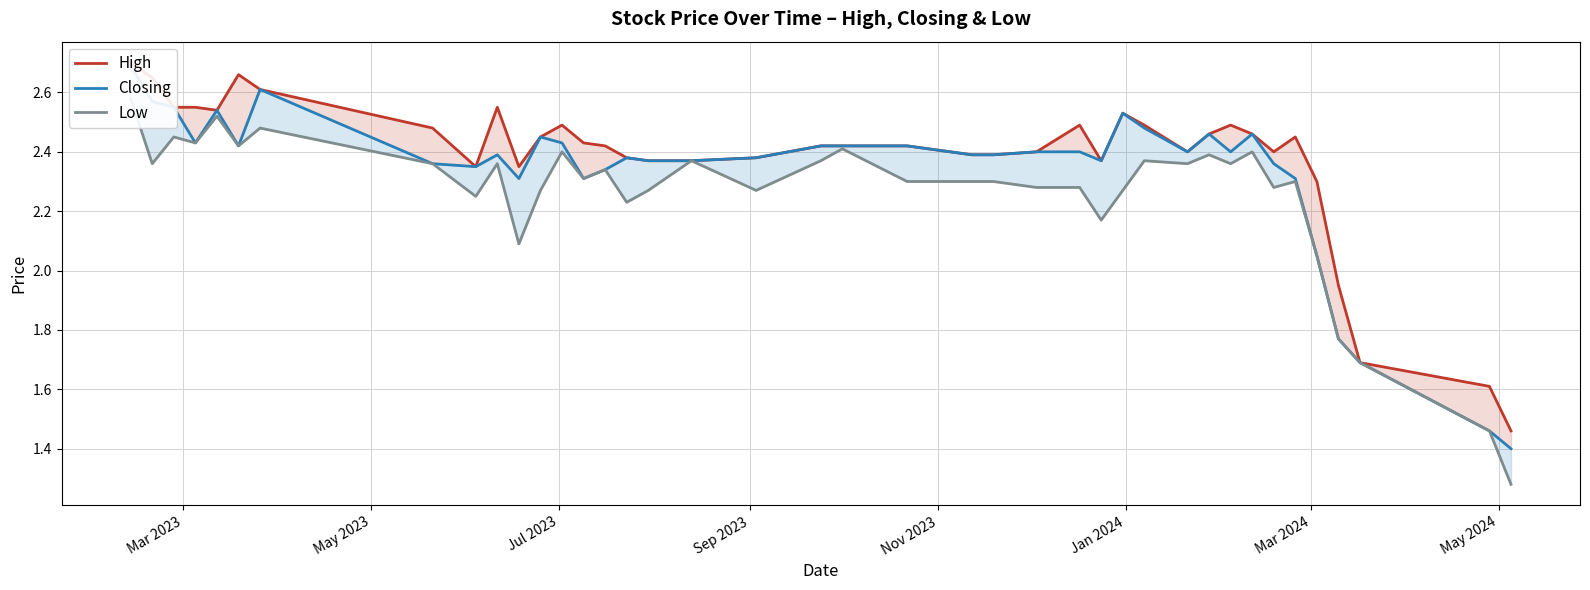

The value of Low at 31 is 1.6. True or false?

False